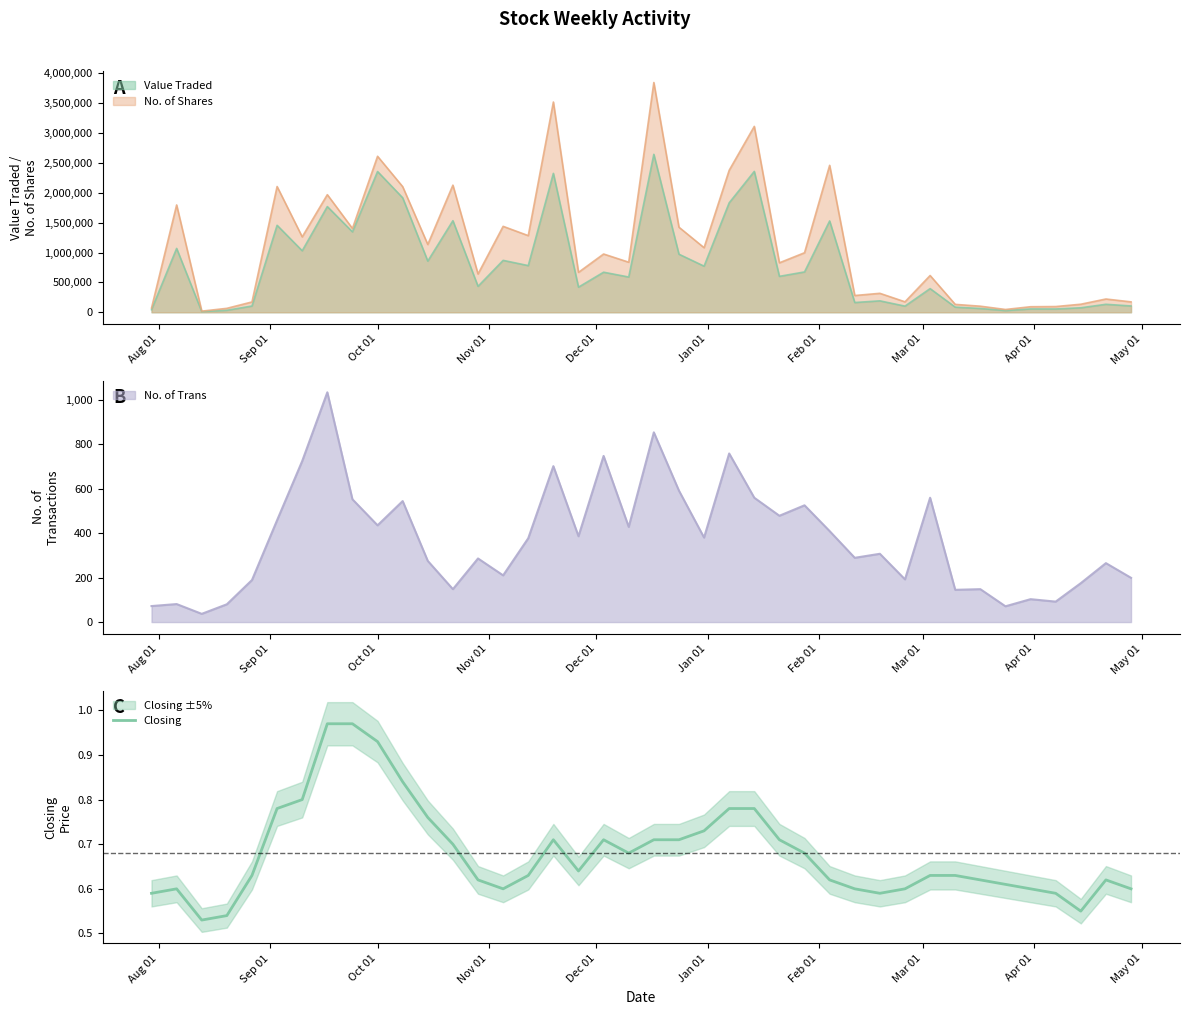

What is the difference between the second highest and second lowest values?

0.4